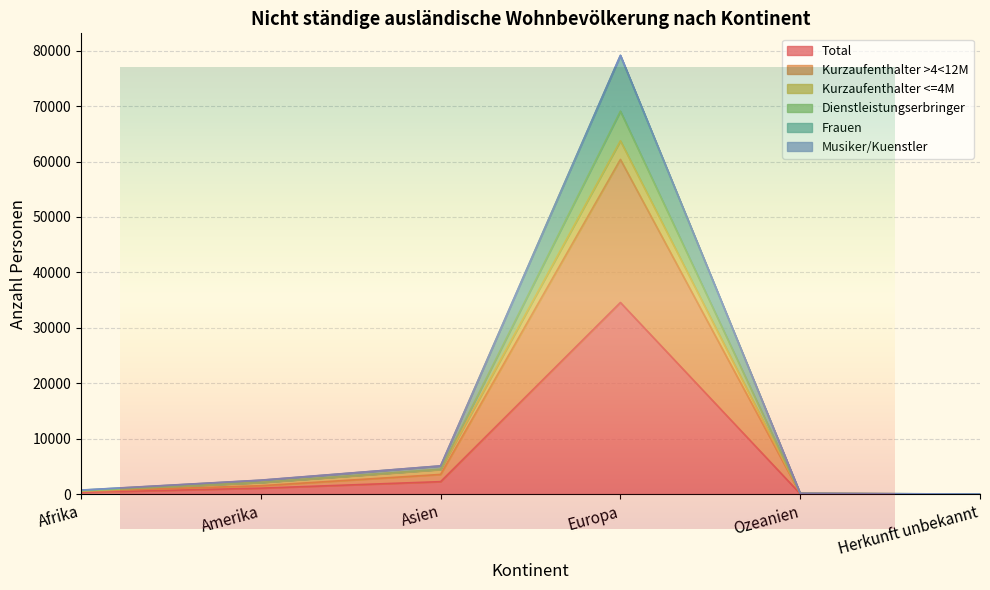

At which label does Total first exceed 1070?

Asien